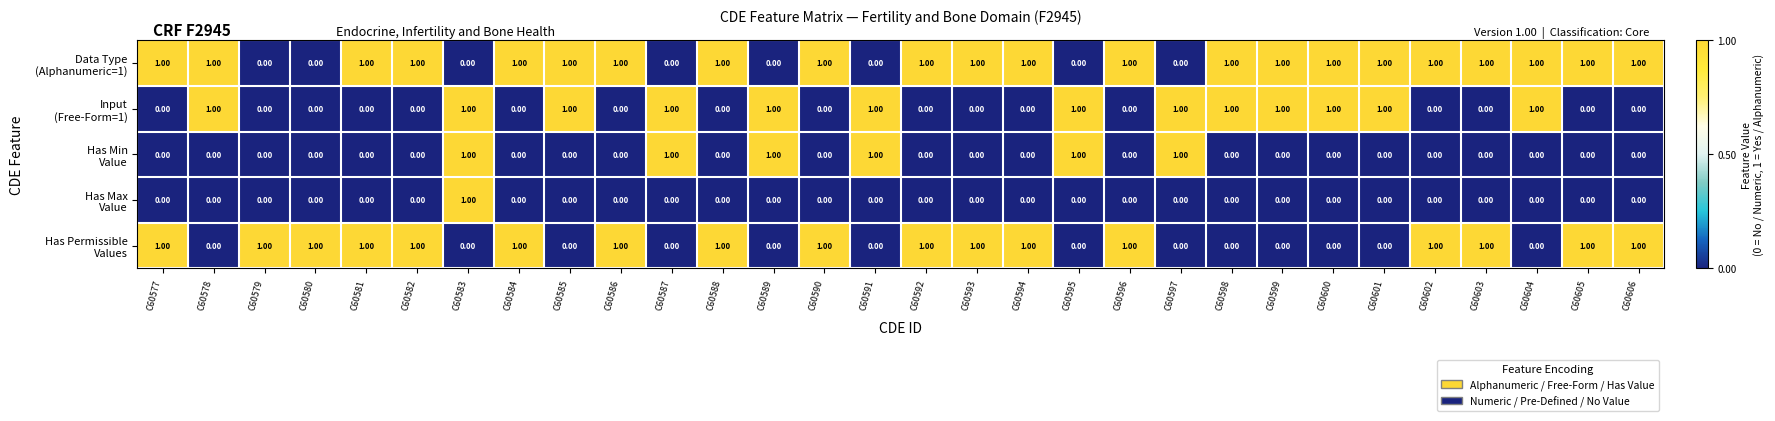

What is the total value across all series at C60597?

2